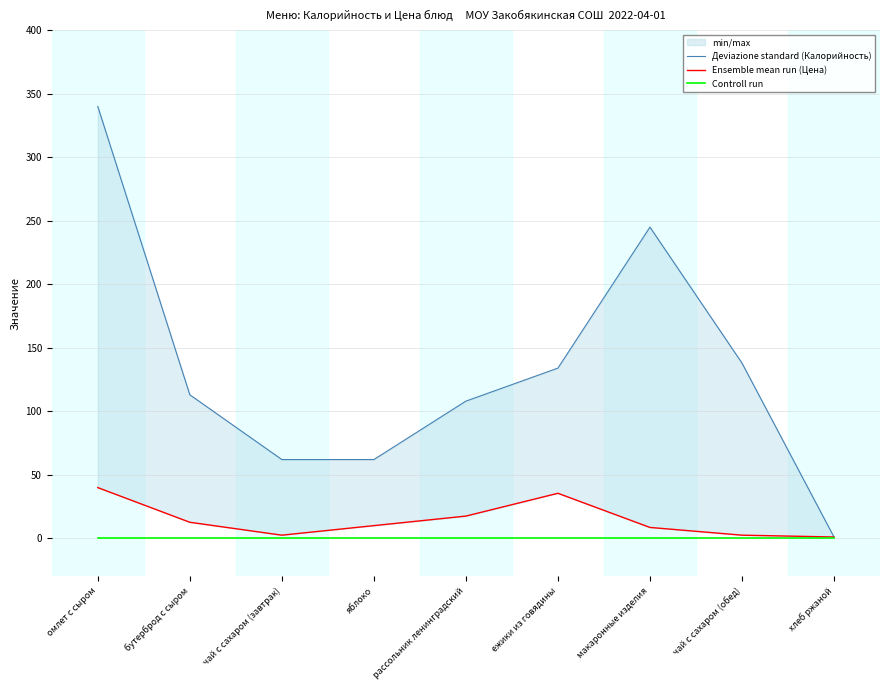

Reading left to right, what are all the values shown in this chart?

Деviazione standard (Калорийность): омлет с сыром=340.0	бутерброд с сыром=113.0	чай с сахаром (завтрак)=62.0	яблоко=62.0	рассольник ленинградский=108.0	ежики из говядины=134.0	макаронные изделия=245.0	чай с сахаром (обед)=138.0	хлеб ржаной=1.0
Ensemble mean run (Цена): омлет с сыром=39.9	бутерброд с сыром=12.6	чай с сахаром (завтрак)=2.5	яблоко=10.0	рассольник ленинградский=17.5	ежики из говядины=35.5	макаронные изделия=8.6	чай с сахаром (обед)=2.5	хлеб ржаной=1.0
Controll run: омлет с сыром=0.0	бутерброд с сыром=0.0	чай с сахаром (завтрак)=0.0	яблоко=0.0	рассольник ленинградский=0.0	ежики из говядины=0.0	макаронные изделия=0.0	чай с сахаром (обед)=0.0	хлеб ржаной=0.0